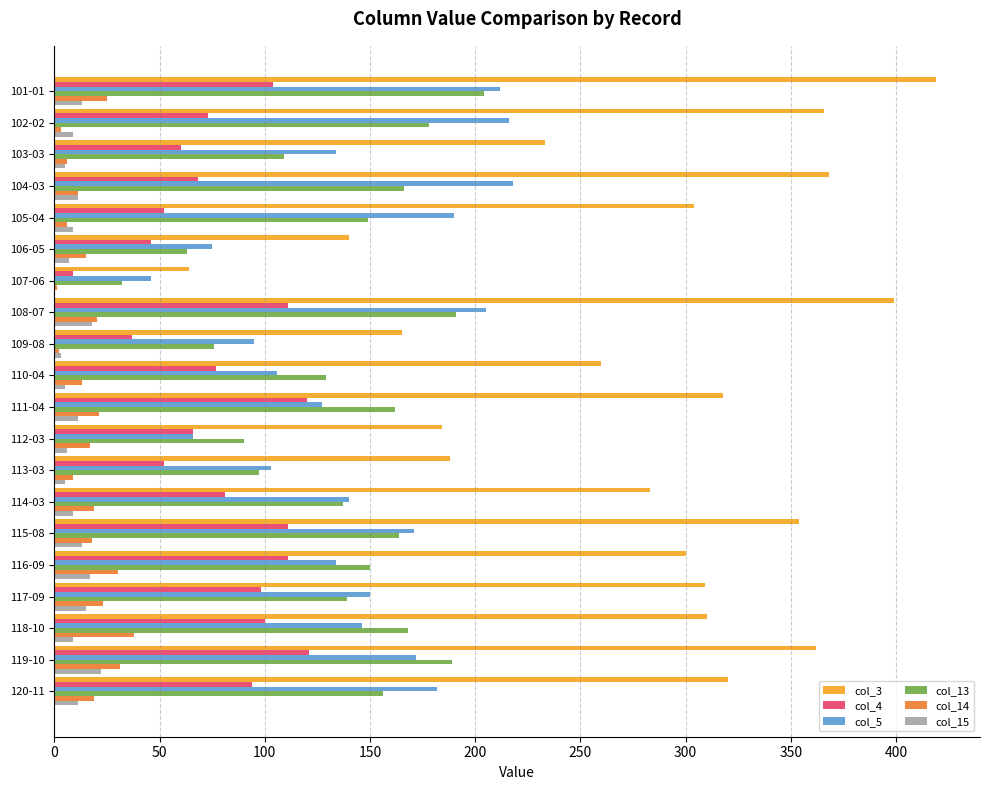

At which label does col_3 reach its peak?

101-01